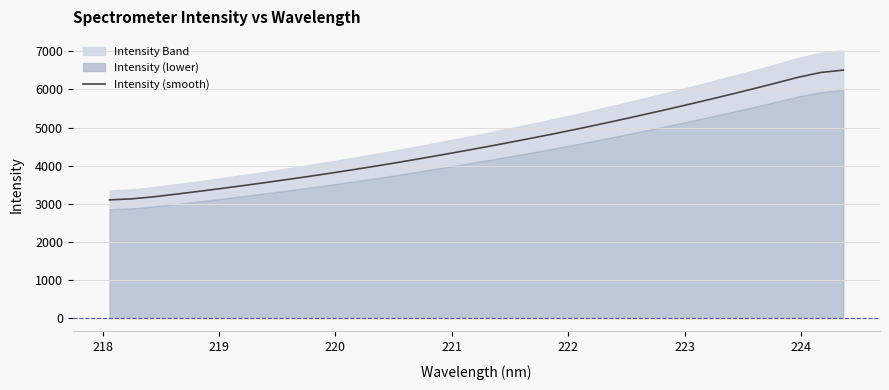

What is the difference between the maximum and minimum values?

3406.5